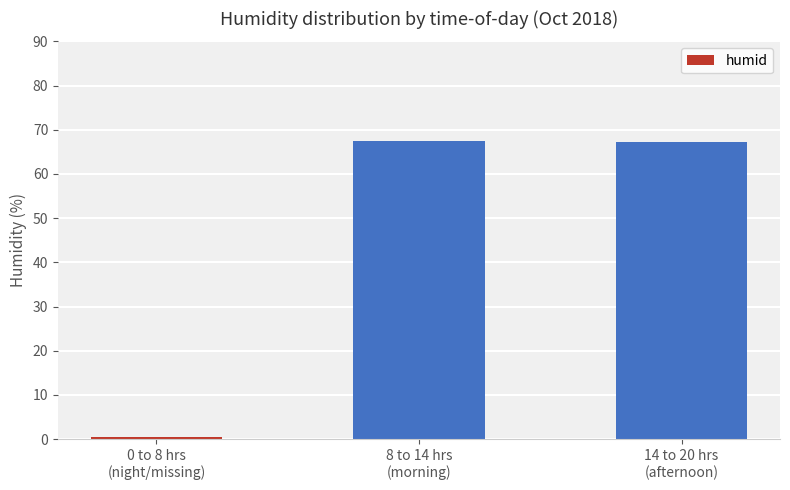

At which label does the data first exceed 67?

8 to 14 hrs
(morning)